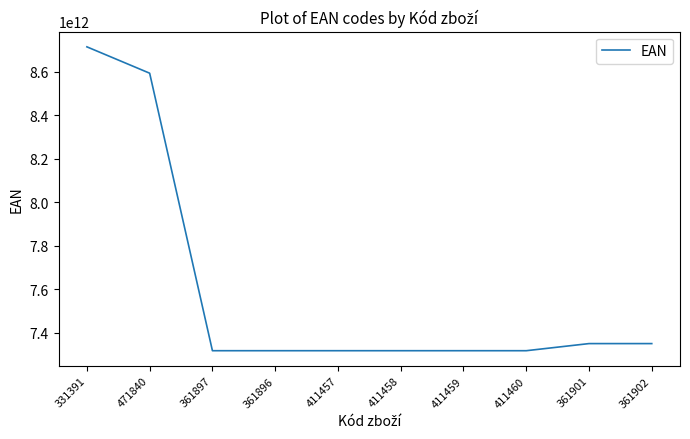

Approximately how many times larger is the value at 411458 compared to 411460?

1.0